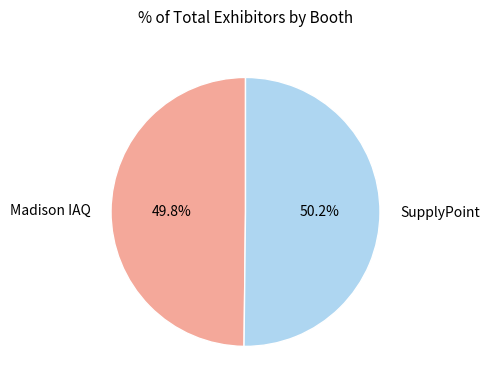

To the nearest percent, what is the average slice percentage?

50%